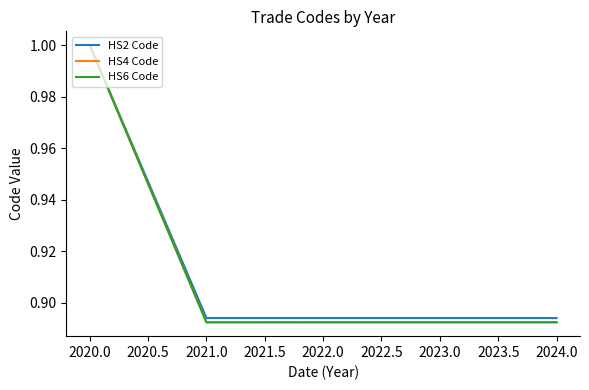

True or false: HS2 Code has a value of 1.5 at 2024.0.

False